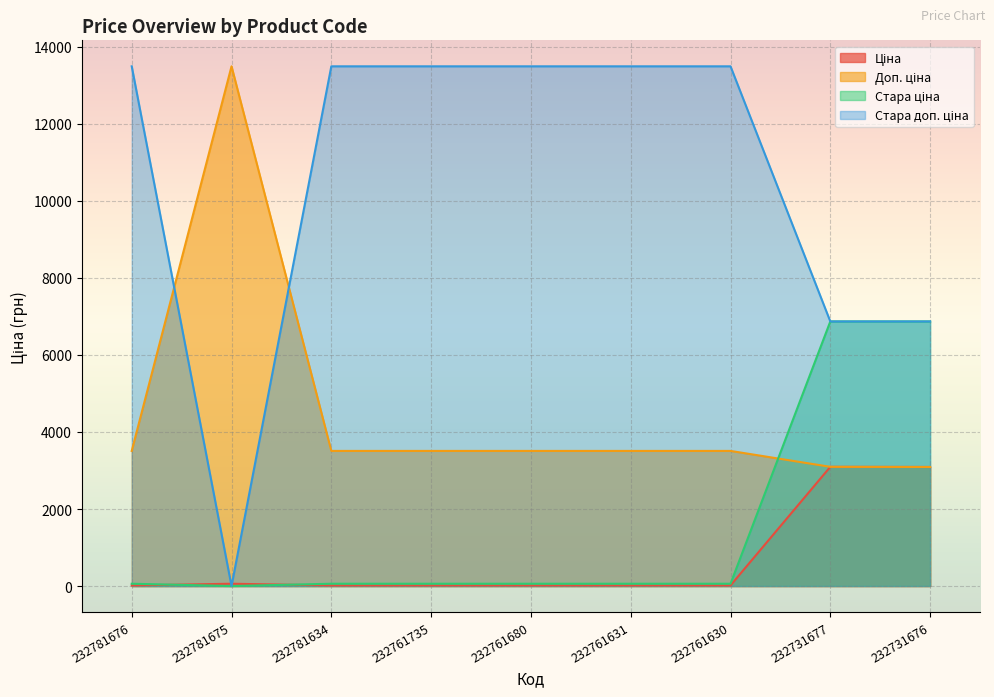

What is the sum of the Стара ціна values at 232761630 and 232761631?

119.9